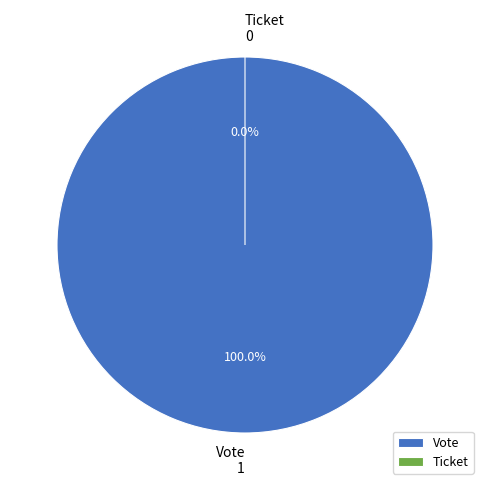

To the nearest percent, what is the combined percentage of Ticket and Vote?

100%